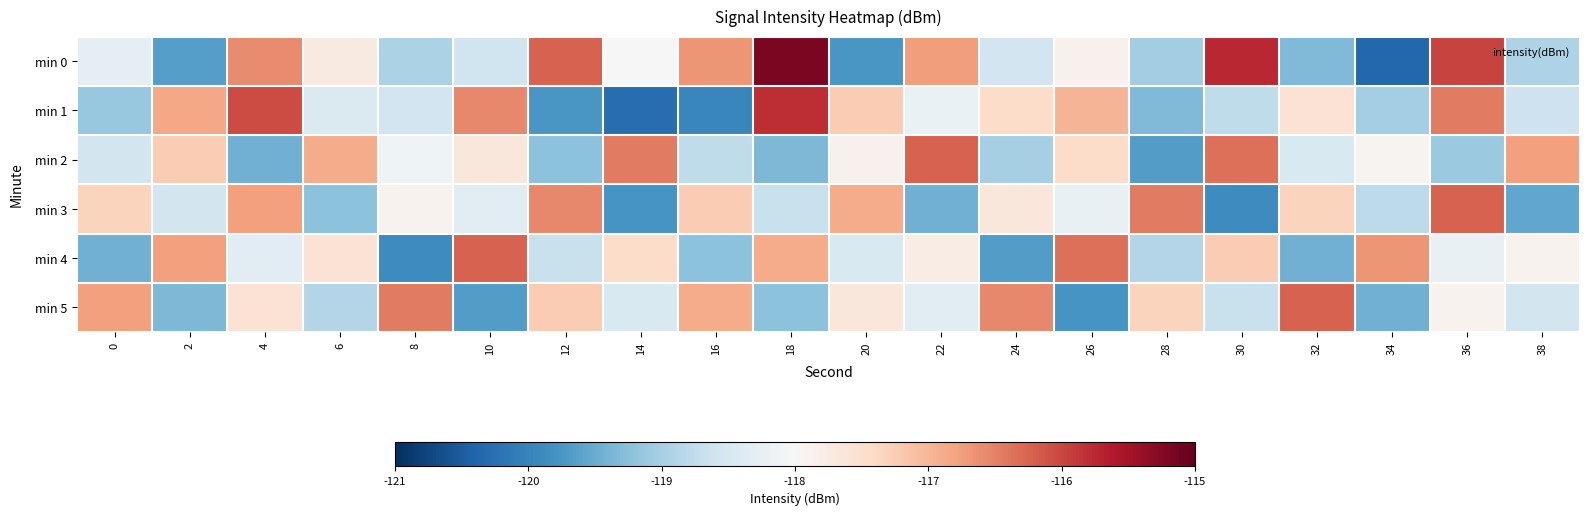

At 20, list the series in order from smallest to largest.

min 0, min 4, min 2, min 5, min 1, min 3